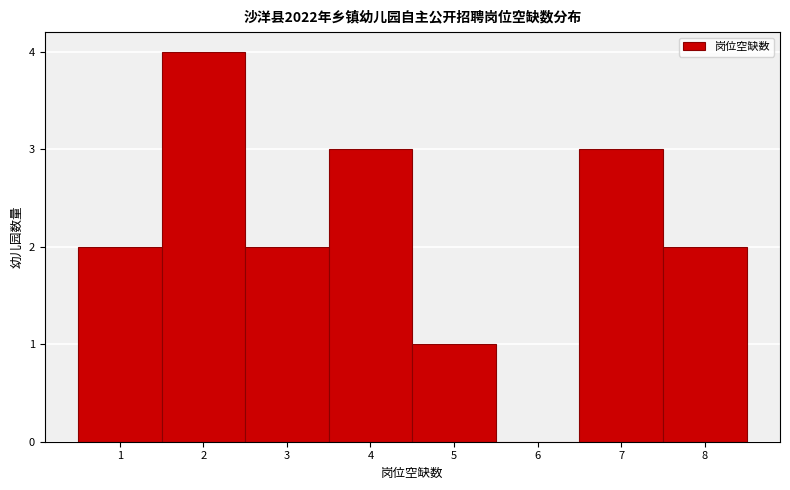

Reading left to right, what are all the values shown in this chart?

1=2	2=4	3=2	4=3	5=1	6=0	7=3	8=2